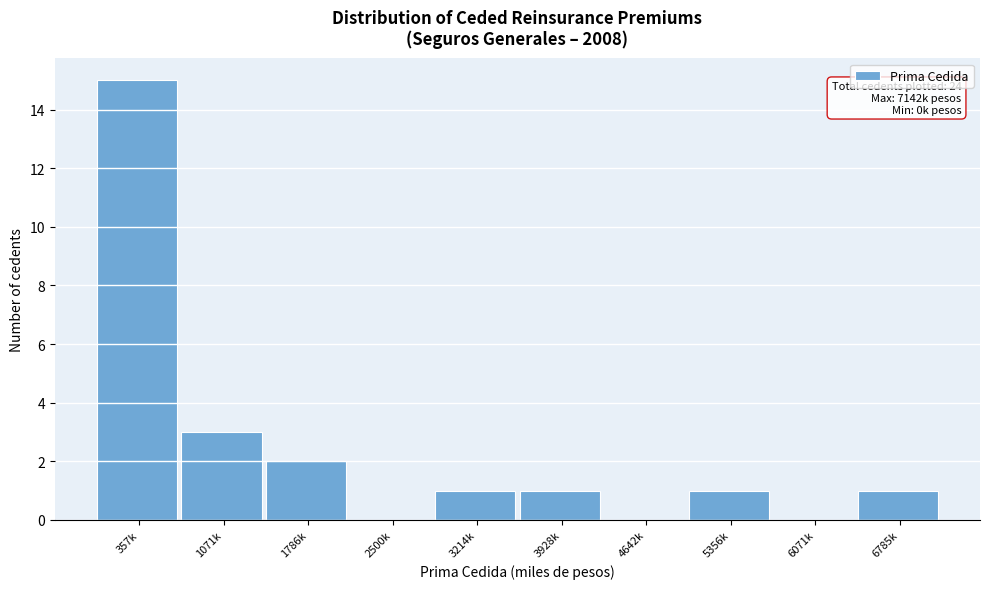

Reading left to right, extract all data points from this chart.

357k=15	1071k=3	1786k=2	2500k=0	3214k=1	3928k=1	4642k=0	5356k=1	6071k=0	6785k=1